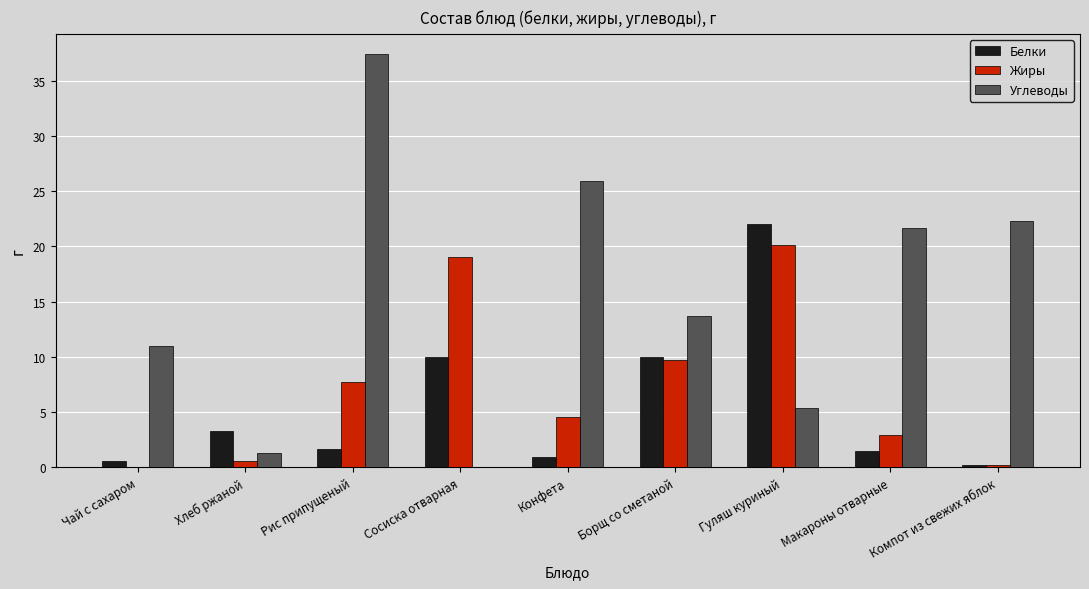

At which category does the chart reach its peak across all series?

Рис припущеный